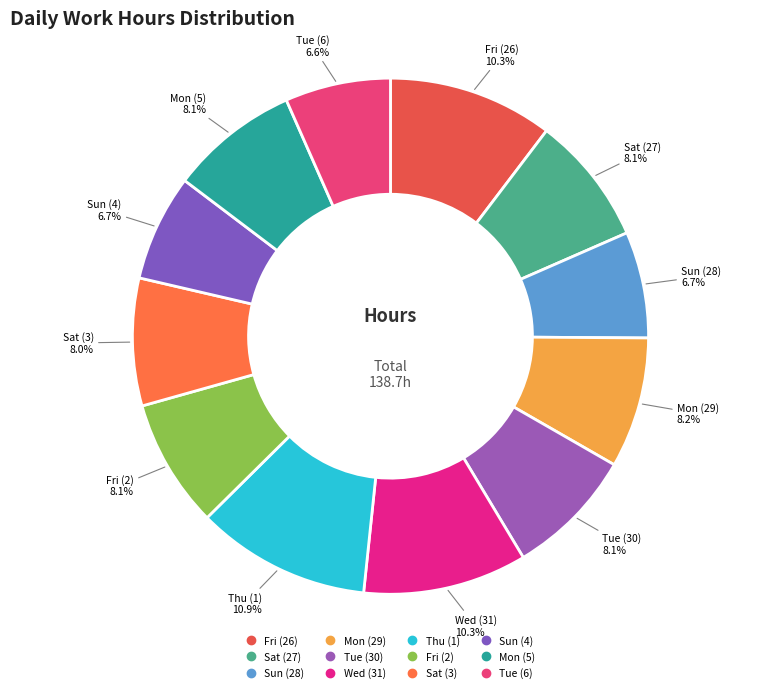

How many segments does this pie chart have?

12